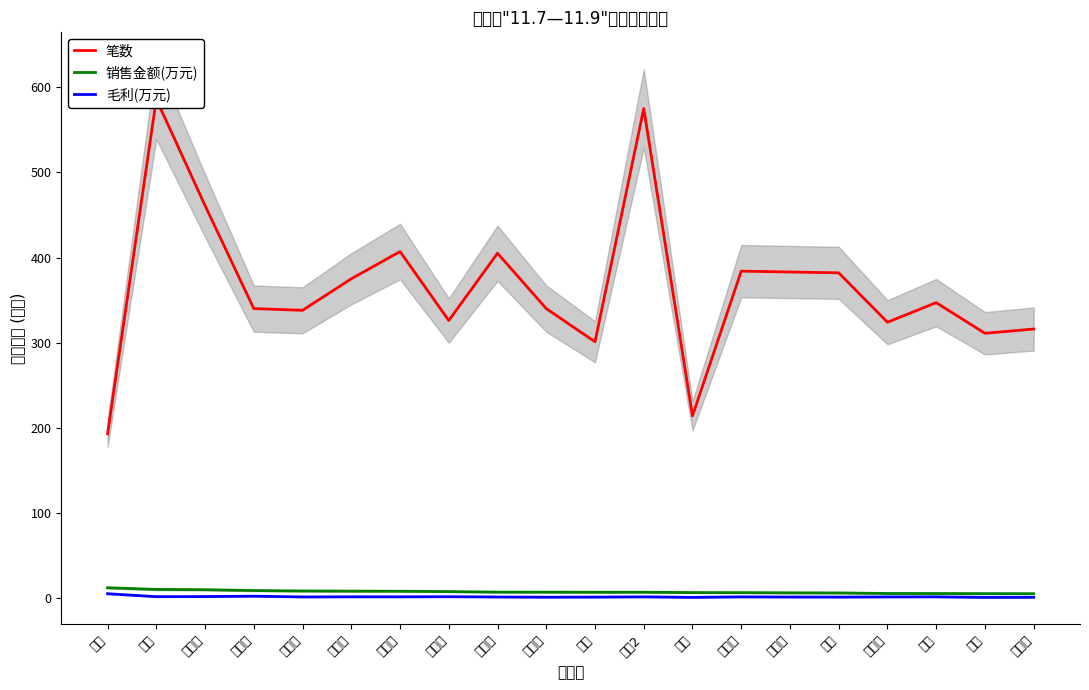

The value of 销售金额(万元) at 冯莉 is 7.6. True or false?

False